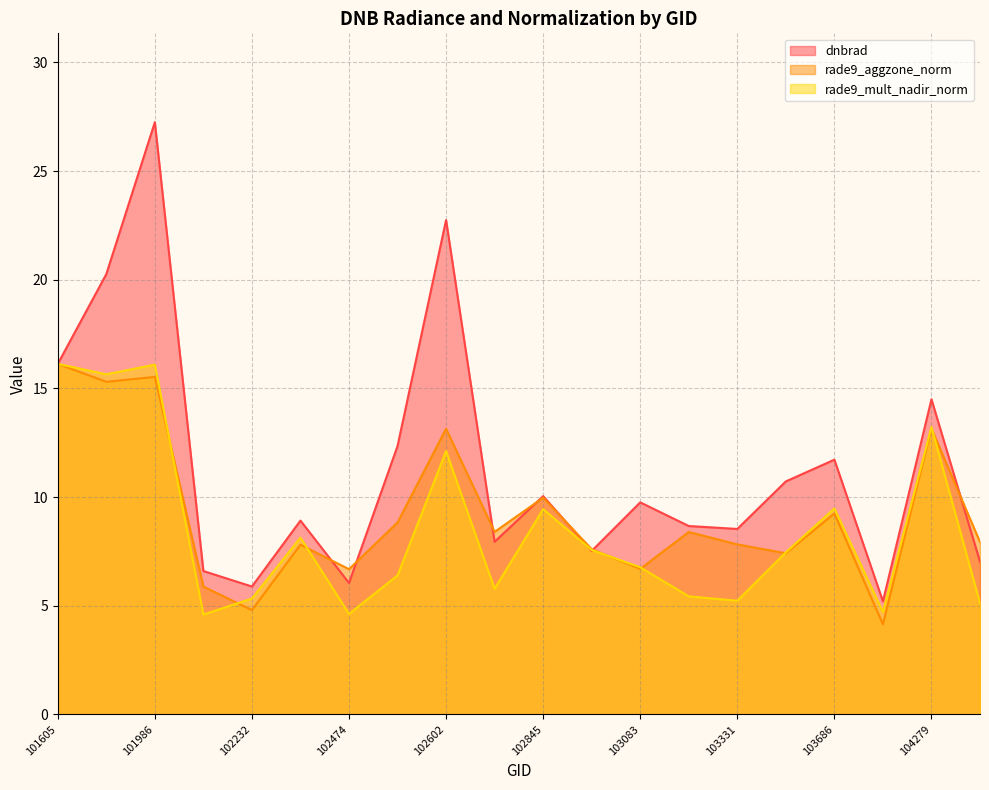

How many interior local valleys does the rade9_mult_nadir_norm series have?

6